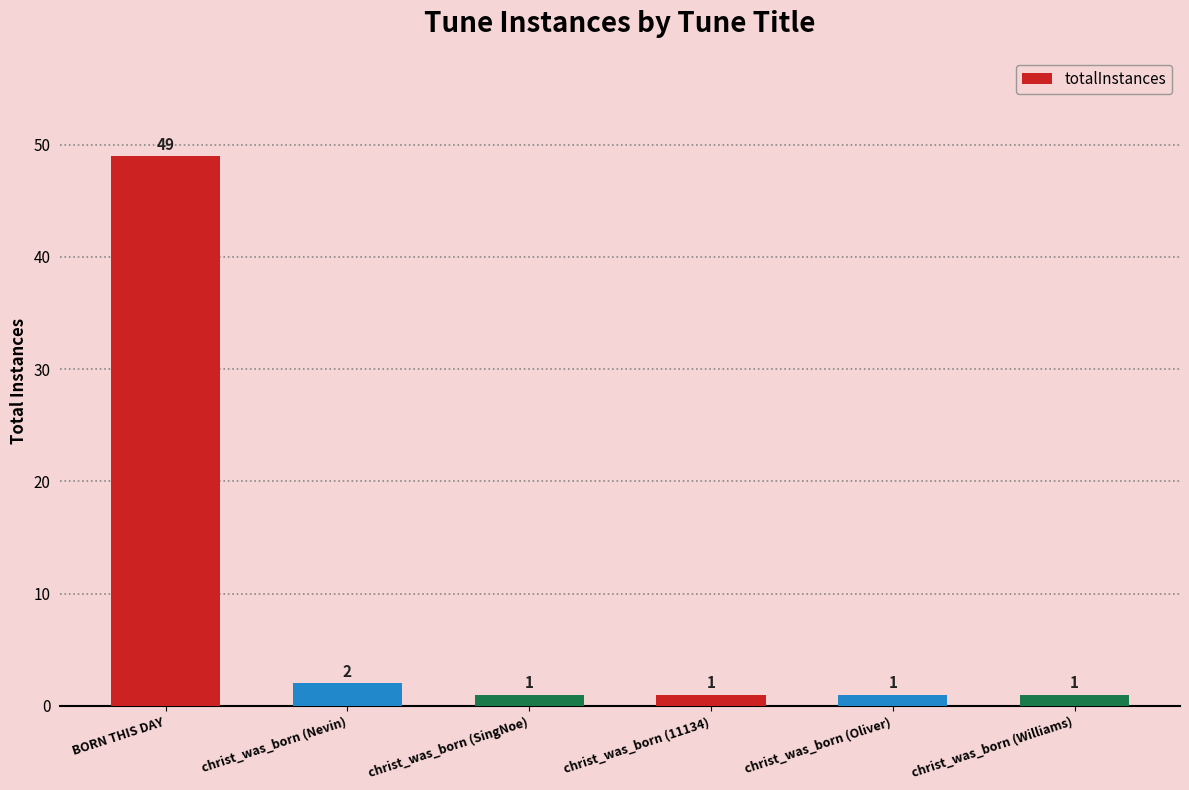

Count the number of categories in the chart.

6